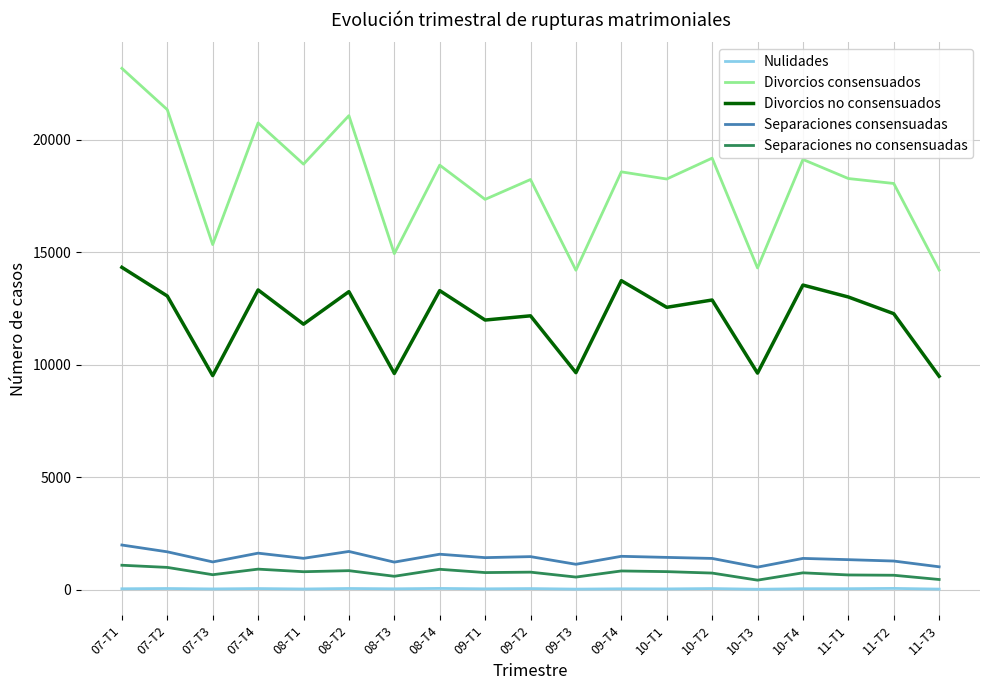

What are all the series names shown in the legend?

Nulidades, Divorcios consensuados, Divorcios no consensuados, Separaciones consensuadas, Separaciones no consensuadas